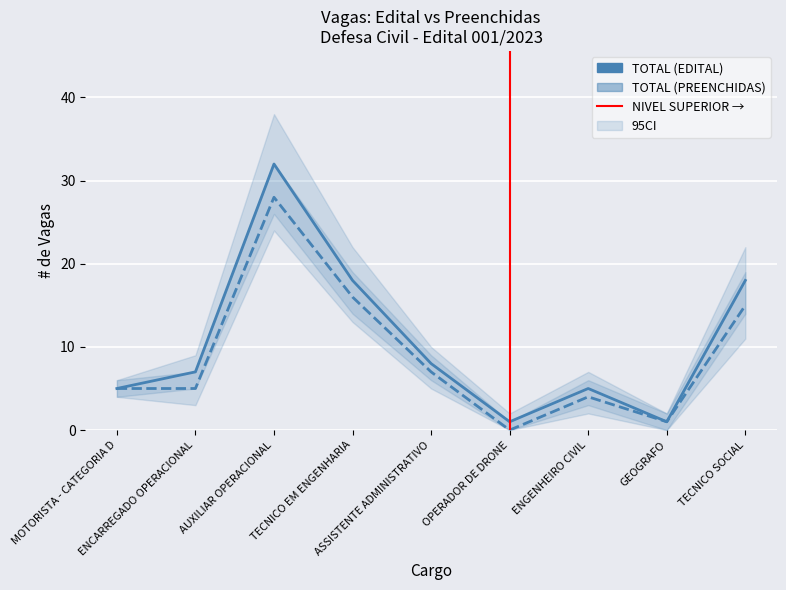

What is the value of the TOTAL (PREENCHIDAS) point at the 7th from the left?

4